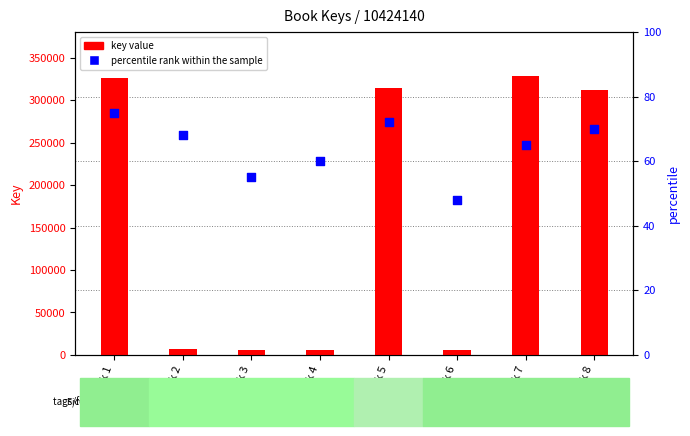

Is the value of percentile rank within the sample at Book 5 greater than the value of key value at Book 1?

No